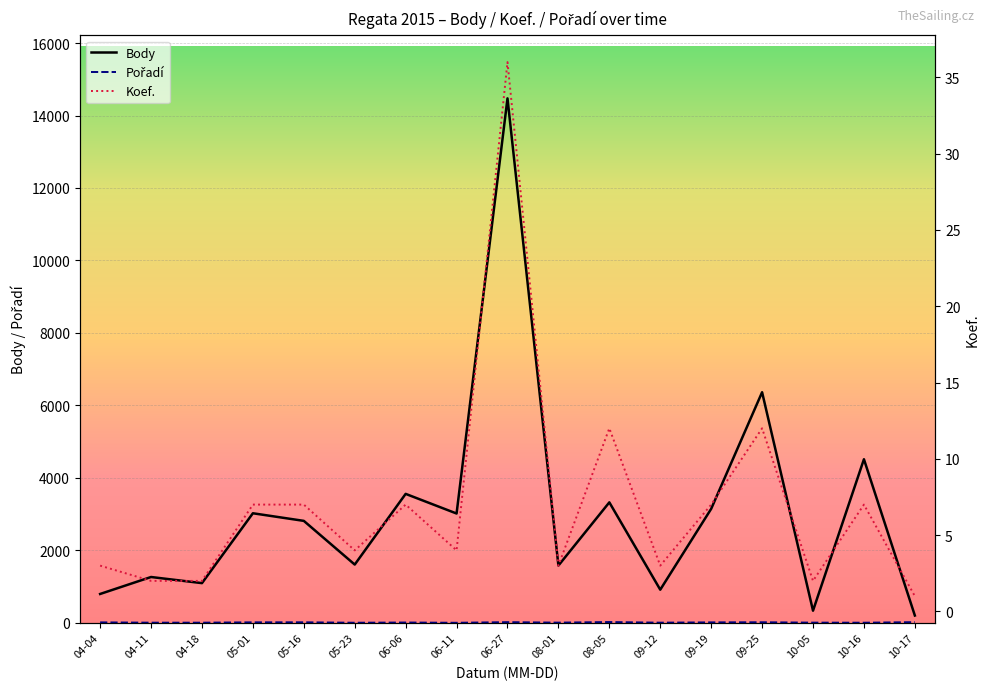

At which label does Body first exceed 2814?

05-01